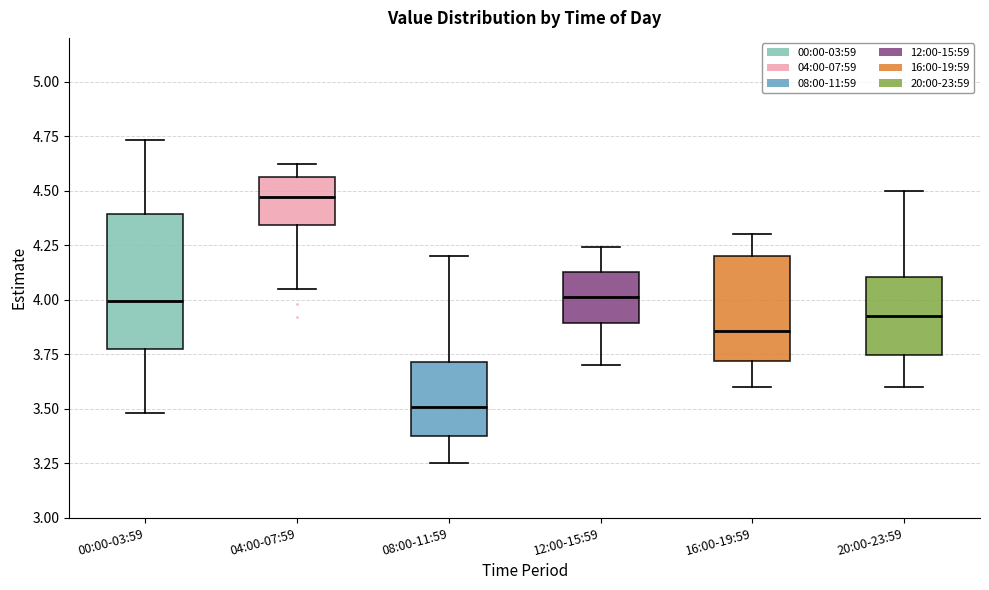

Where does the median line of the box for 12:00-15:59 sit on the y-axis? The values are not printed on the chart, so give them approximately, as read against the axis.

4.00